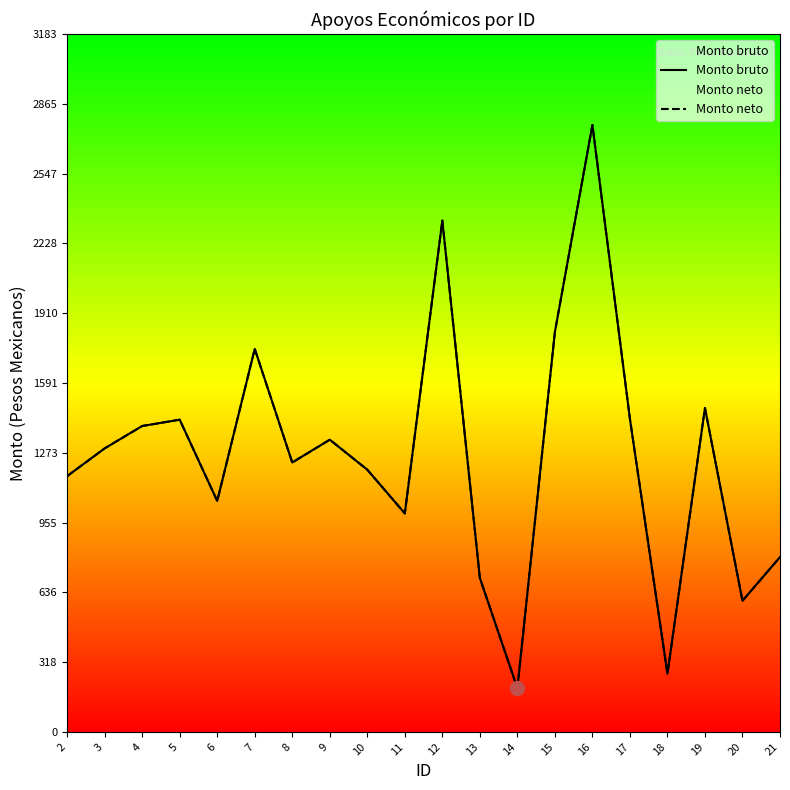

Where is Monto neto nearest to the value 1484?

19